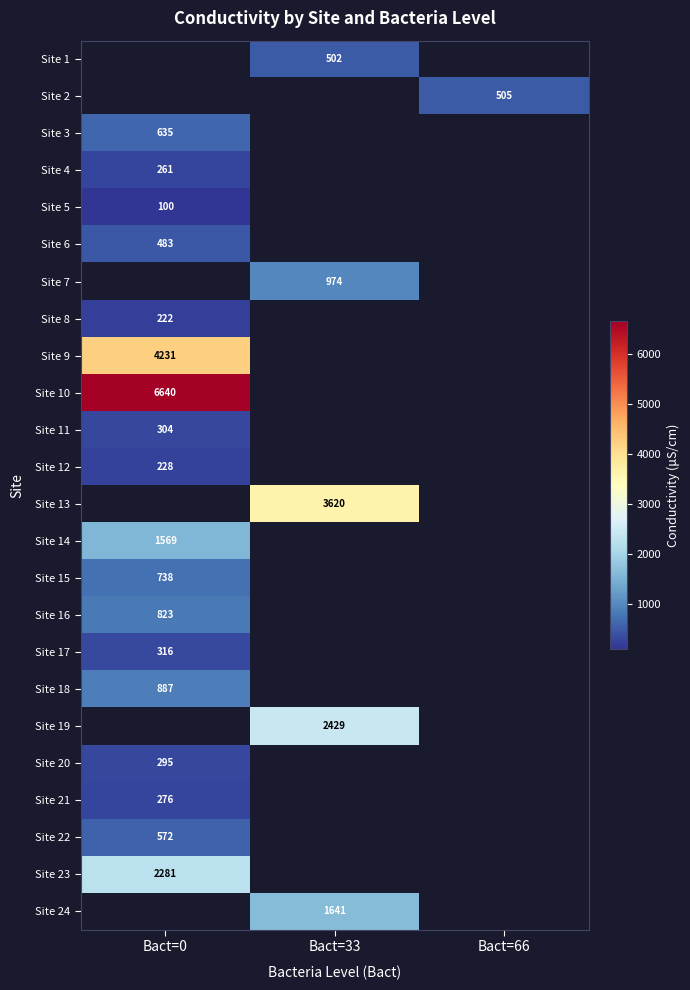

The value of Site 5 at Bact=0 is 143. True or false?

False